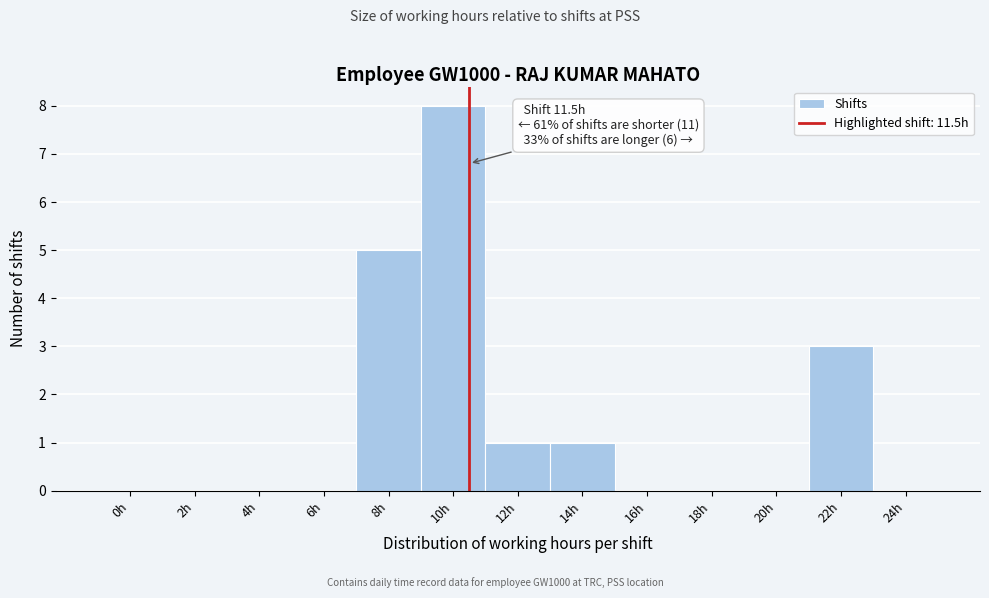

Reading left to right, what are all the values shown in this chart?

0h=0	2h=0	4h=0	6h=0	8h=5	10h=8	12h=1	14h=1	16h=0	18h=0	20h=0	22h=3	24h=0